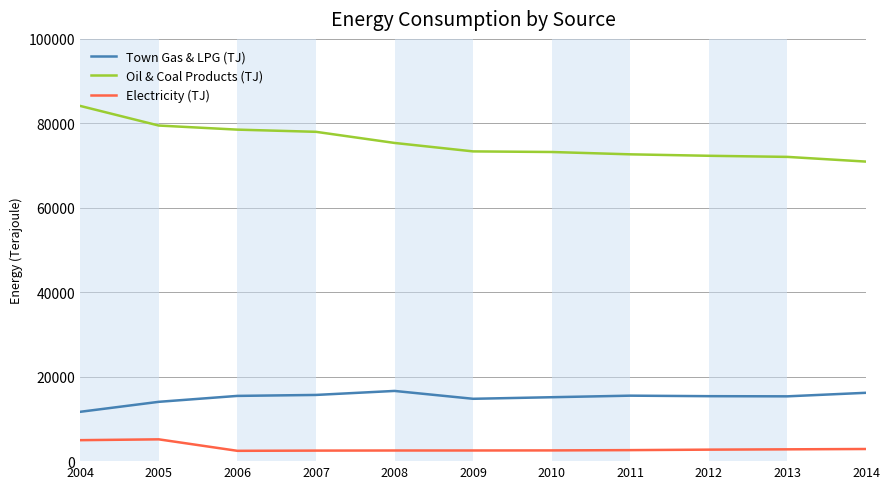

Rank the series by their average value, from highest to lowest.

Oil & Coal Products (TJ), Town Gas & LPG (TJ), Electricity (TJ)